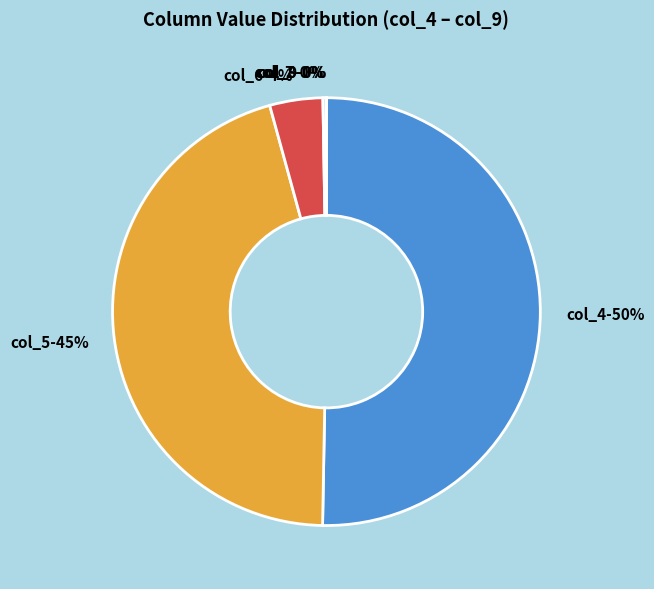

To the nearest percent, what percentage of the pie is col_5?

45%